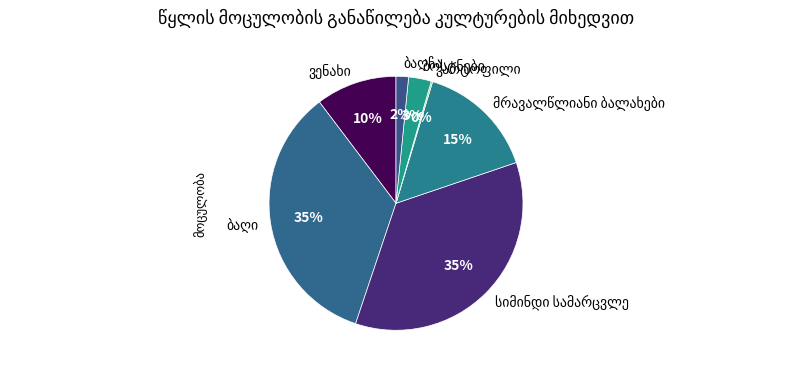

Is there any slice that represents more than half of the pie?

No